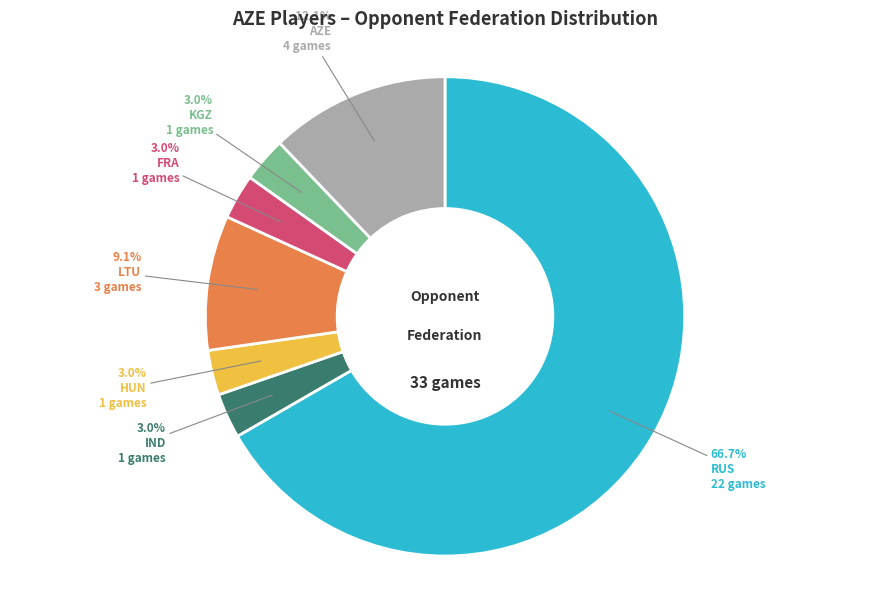

How many slices are in this pie chart?

7